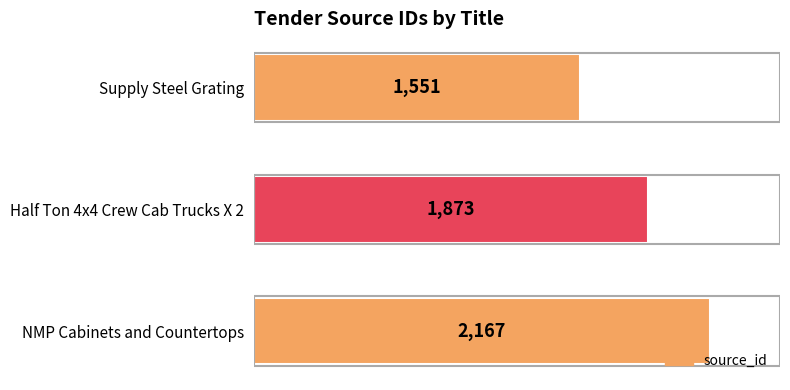

What is the difference between the maximum and second lowest values?

294